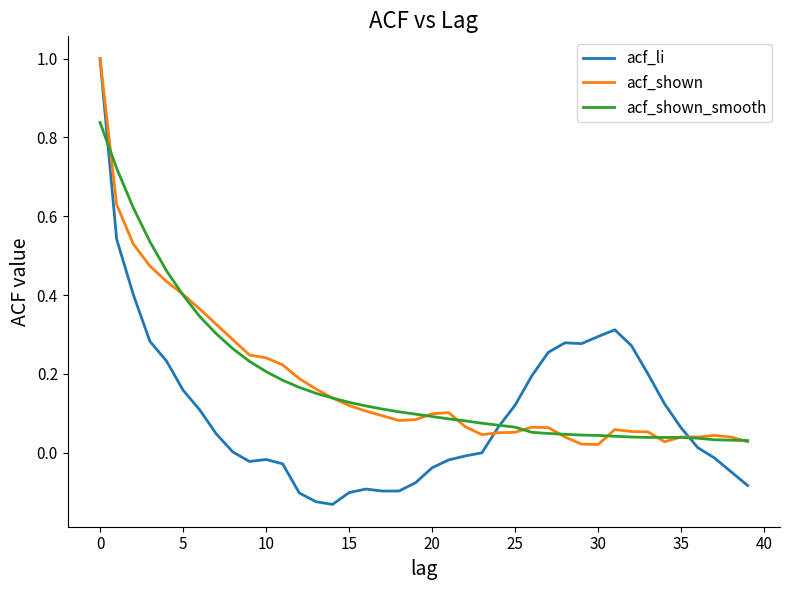

Which series has the widest spread of values?

acf_li